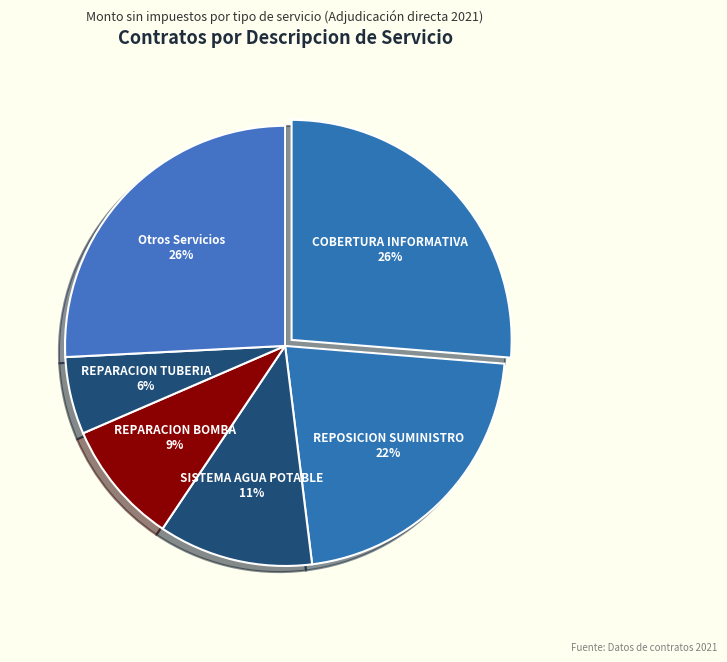

Is there a majority slice in this chart?

No